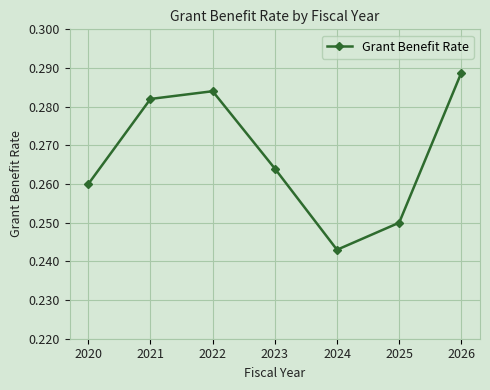

Count the values in the range 0 to 1.

7